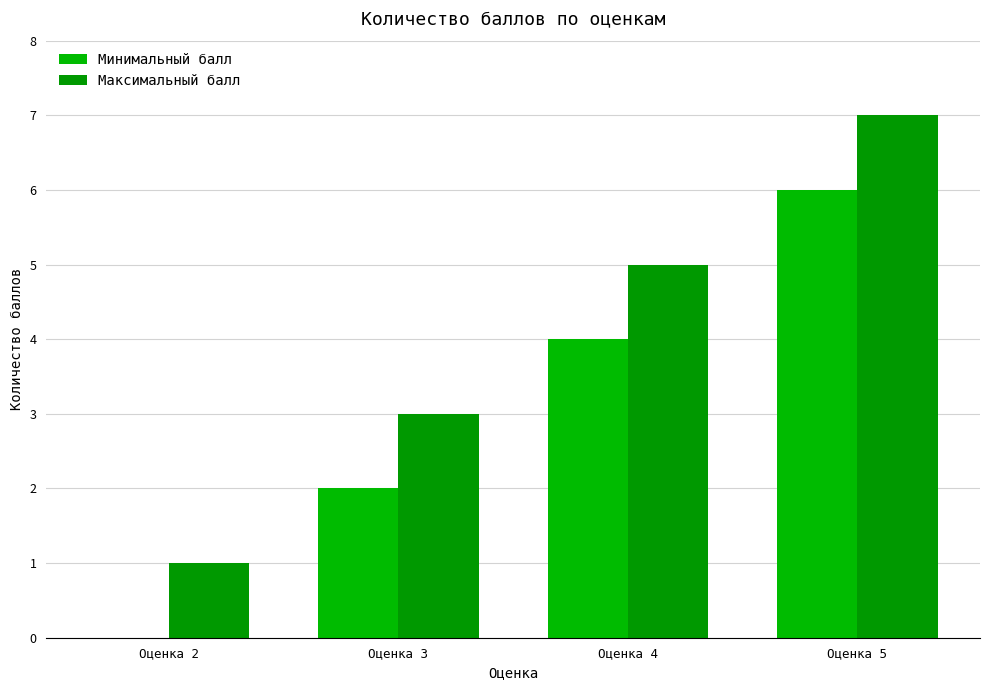

Reading left to right, list all the values displayed in this chart.

Минимальный балл: Оценка 2=0	Оценка 3=2	Оценка 4=4	Оценка 5=6
Максимальный балл: Оценка 2=1	Оценка 3=3	Оценка 4=5	Оценка 5=7